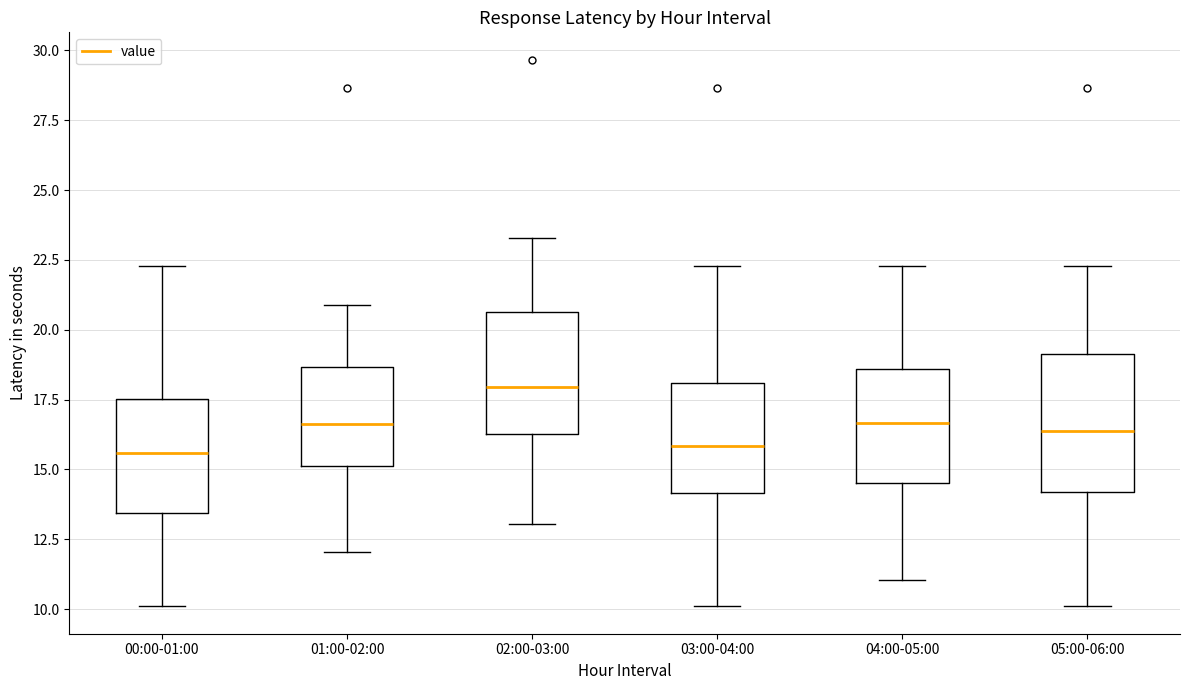

Reading left to right, read every box against the y-axis: the position of its median line, the range the box covers, and the ends of its whiskers. The values are not printed on the chart, so give them approximately, as read against the axis.

00:00-01:00: median 15.5, box 13.5 to 17.5, whiskers 10.0 to 22.5
01:00-02:00: median 16.5, box 15.0 to 18.5, whiskers 12.0 to 21.0
02:00-03:00: median 18.0, box 16.5 to 20.5, whiskers 13.0 to 23.5
03:00-04:00: median 16.0, box 14.0 to 18.0, whiskers 10.0 to 22.5
04:00-05:00: median 16.5, box 14.5 to 18.5, whiskers 11.0 to 22.5
05:00-06:00: median 16.5, box 14.0 to 19.0, whiskers 10.0 to 22.5